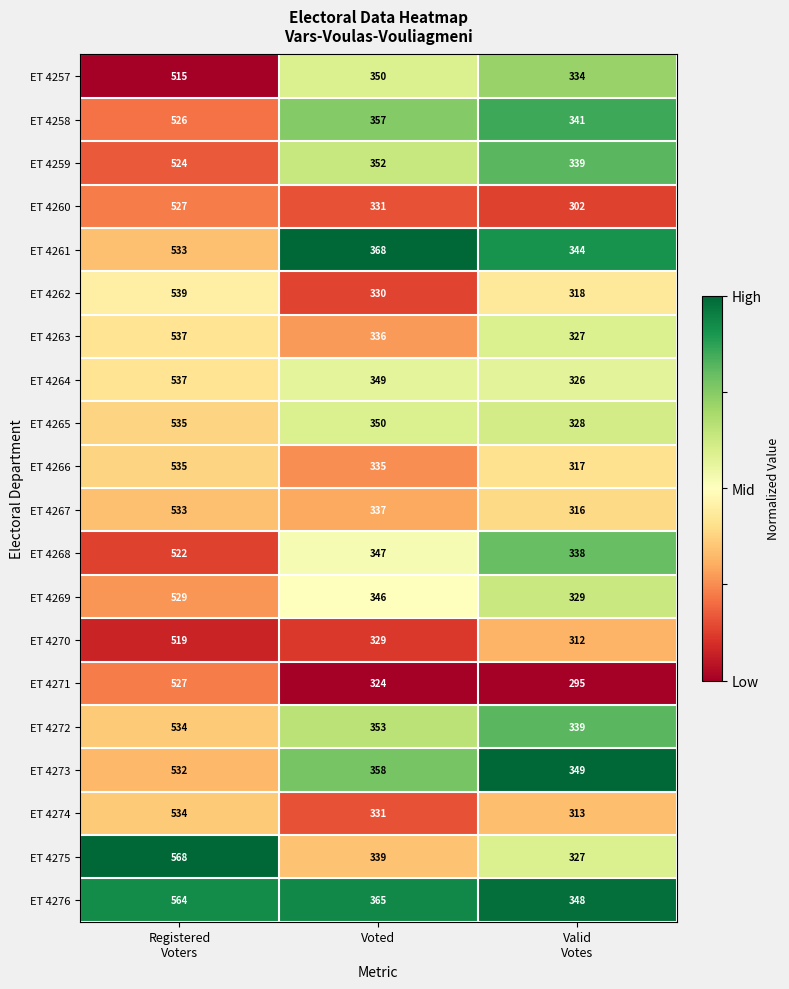

At which category is the sum across all series the highest?

Registered
Voters